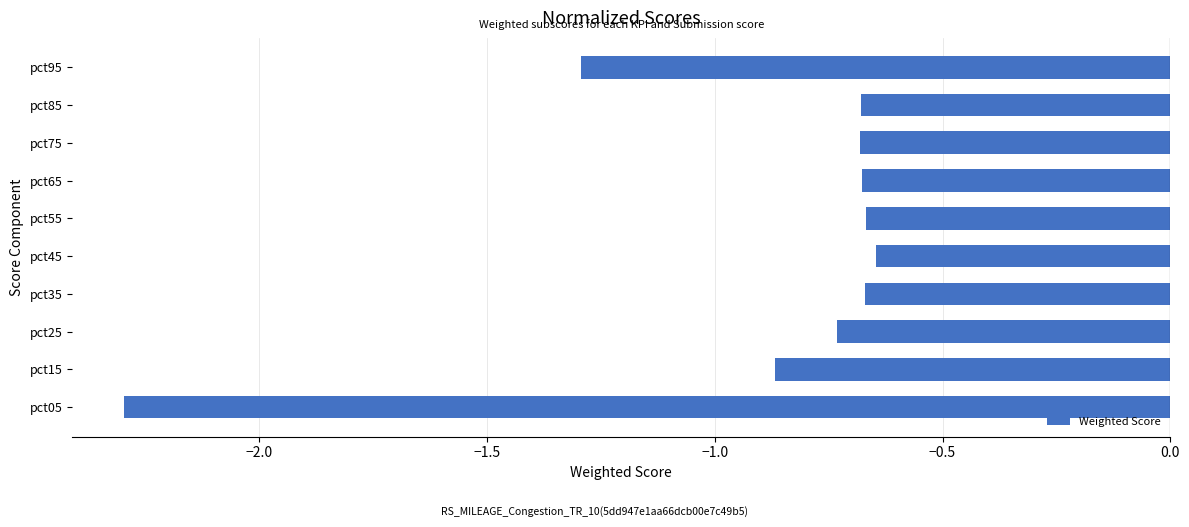

Does the chart contain stacked bars?

No